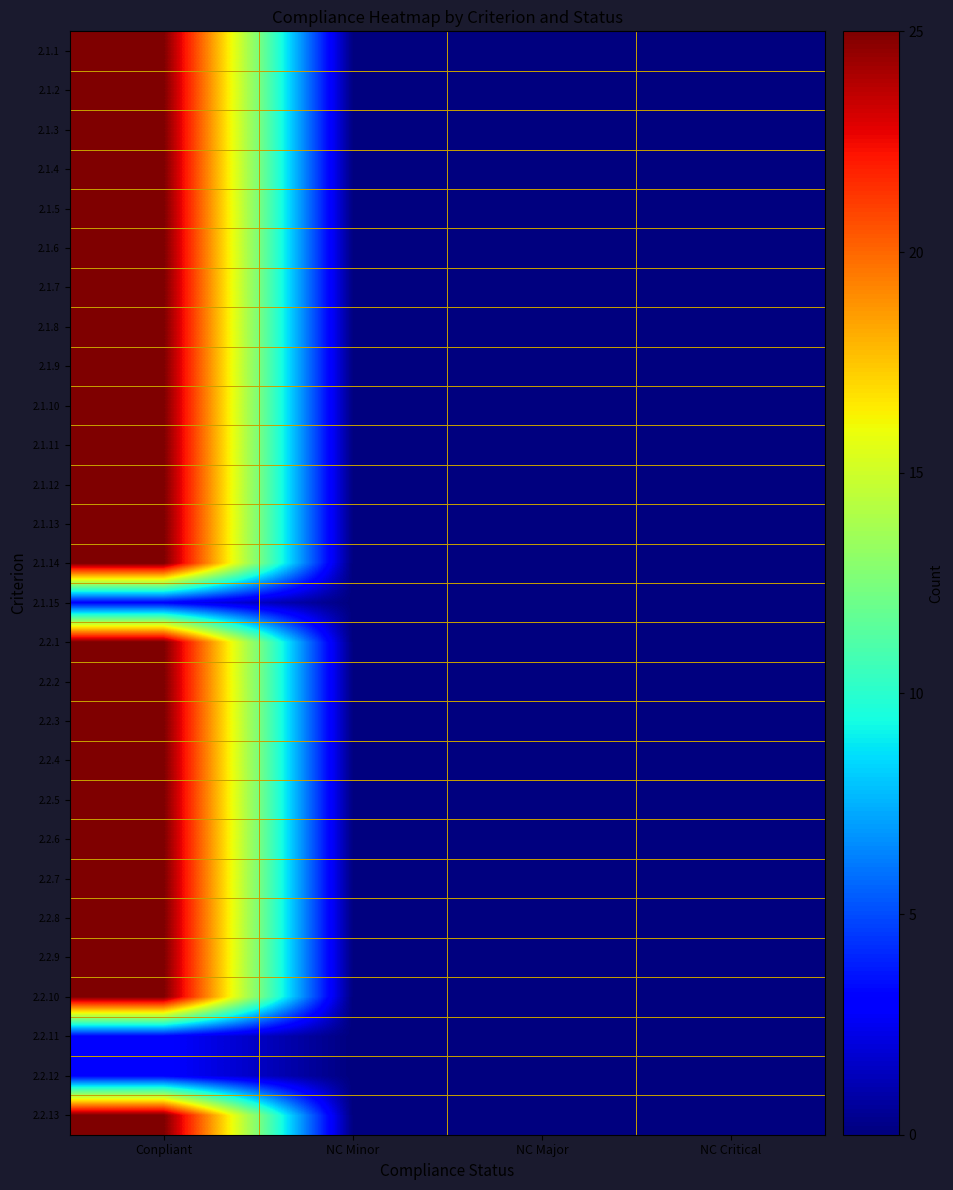

What is the difference between the highest and lowest values at Conpliant?

22